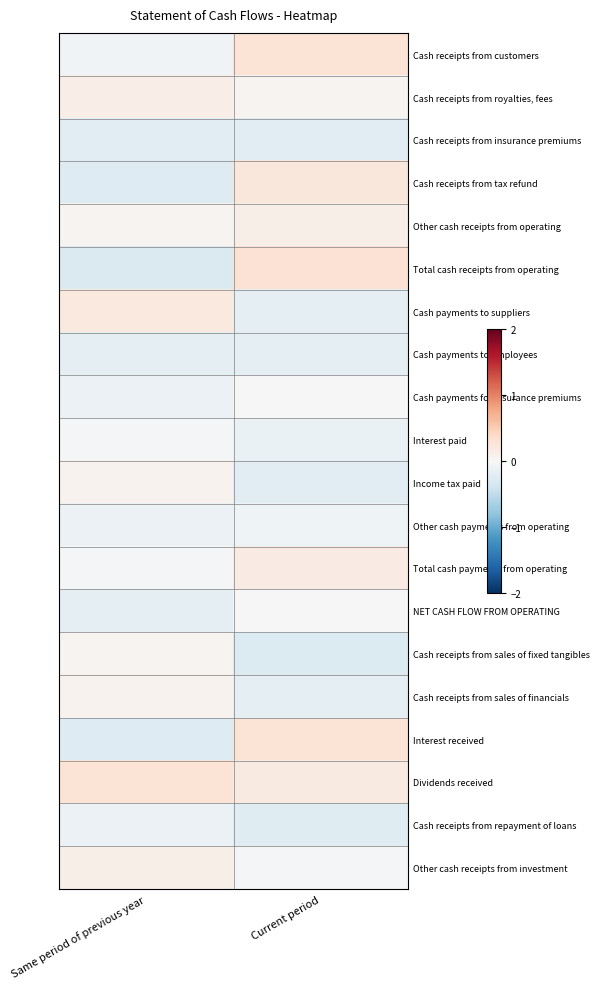

Reading left to right, what are all the values shown in this chart?

Cash receipts from customers: Same period of previous year=-0.1	Current period=0.3
Cash receipts from royalties, fees: Same period of previous year=0.1	Current period=0.1
Cash receipts from insurance premiums: Same period of previous year=-0.2	Current period=-0.2
Cash receipts from tax refund: Same period of previous year=-0.3	Current period=0.2
Other cash receipts from operating: Same period of previous year=0.1	Current period=0.1
Total cash receipts from operating: Same period of previous year=-0.3	Current period=0.3
Cash payments to suppliers: Same period of previous year=0.2	Current period=-0.2
Cash payments to employees: Same period of previous year=-0.2	Current period=-0.2
Cash payments for insurance premiums: Same period of previous year=-0.1	Current period=0.0
Interest paid: Same period of previous year=-0.0	Current period=-0.1
Income tax paid: Same period of previous year=0.1	Current period=-0.2
Other cash payments from operating: Same period of previous year=-0.1	Current period=-0.1
Total cash payments from operating: Same period of previous year=-0.0	Current period=0.2
NET CASH FLOW FROM OPERATING: Same period of previous year=-0.2	Current period=0.0
Cash receipts from sales of fixed tangibles: Same period of previous year=0.1	Current period=-0.3
Cash receipts from sales of financials: Same period of previous year=0.1	Current period=-0.2
Interest received: Same period of previous year=-0.3	Current period=0.3
Dividends received: Same period of previous year=0.3	Current period=0.2
Cash receipts from repayment of loans: Same period of previous year=-0.1	Current period=-0.2
Other cash receipts from investment: Same period of previous year=0.1	Current period=-0.0